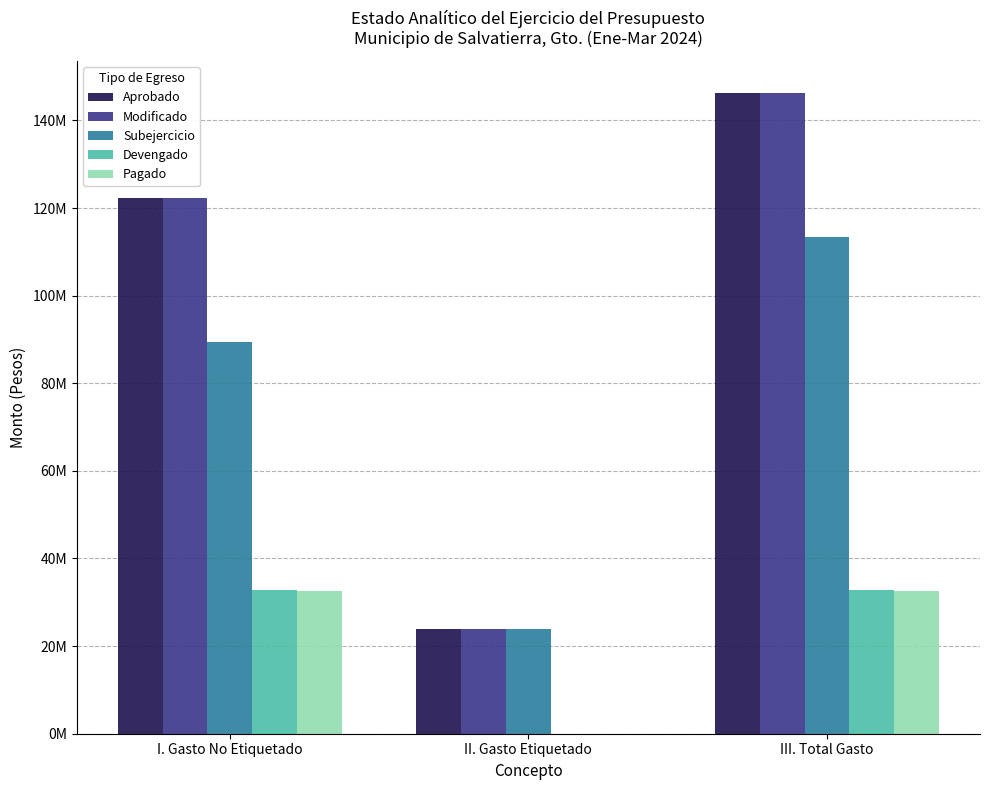

Is the value of Subejercicio at I. Gasto No Etiquetado greater than the value of Modificado at I. Gasto No Etiquetado?

No